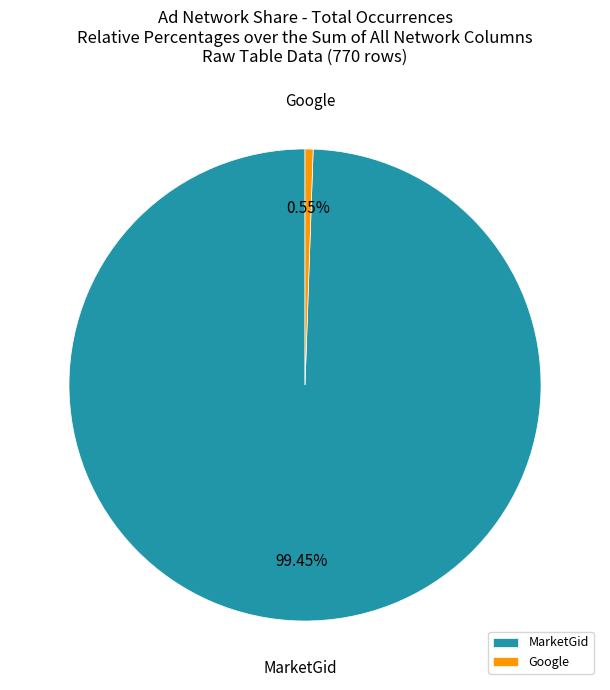

How many segments does this pie chart have?

2